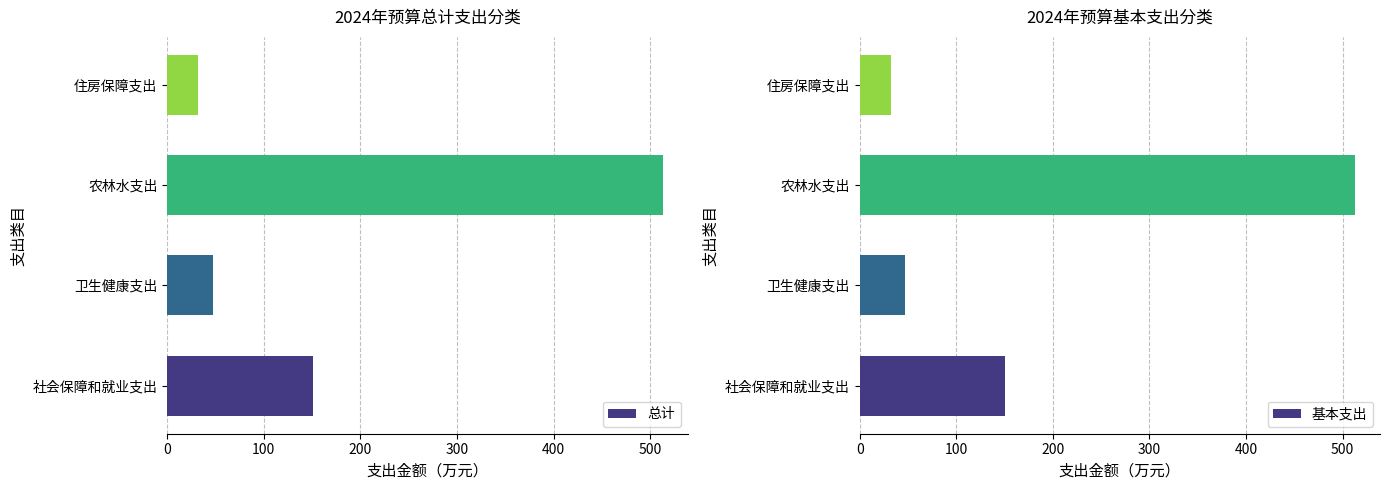

Rank the categories by 总计 value from highest to lowest.

农林水支出, 社会保障和就业支出, 卫生健康支出, 住房保障支出